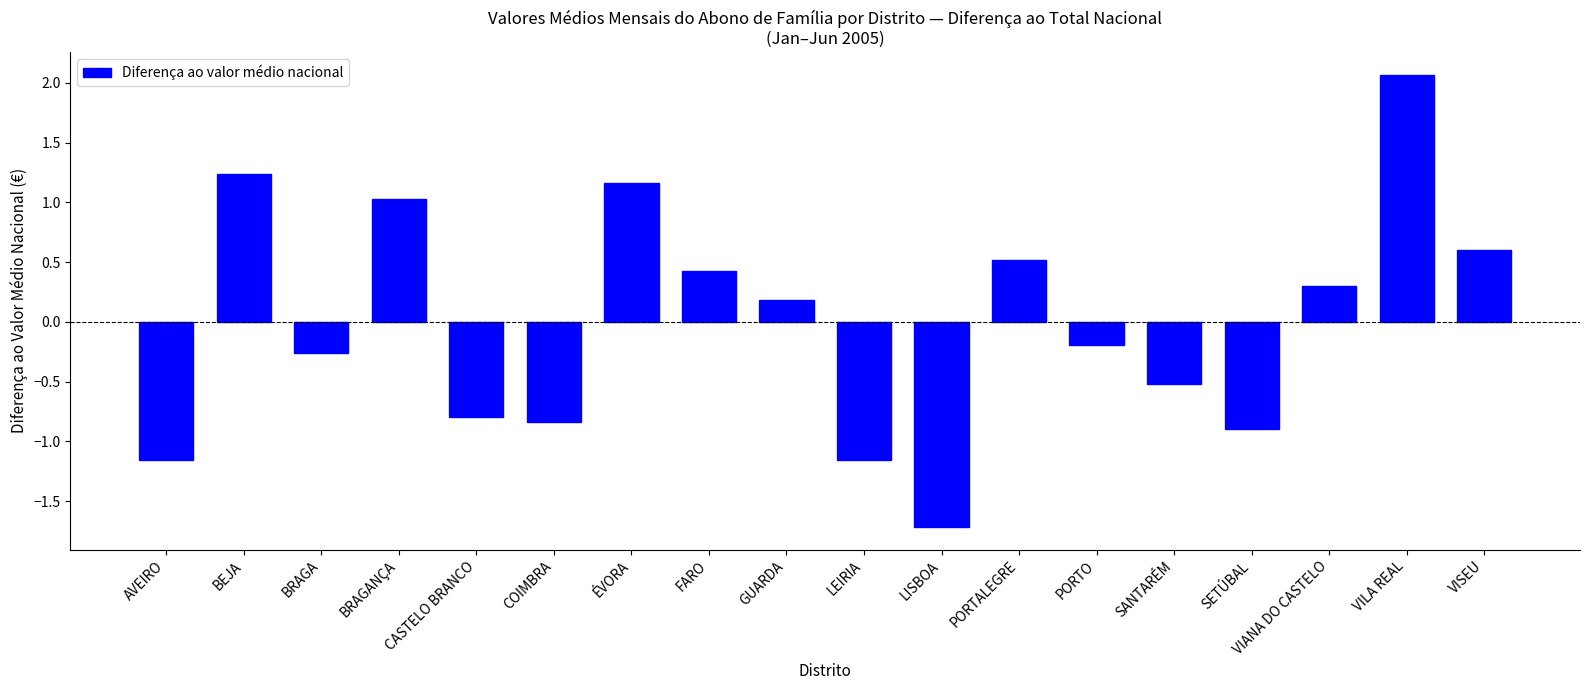

What is the value of the 15th bar from the left?

-0.9